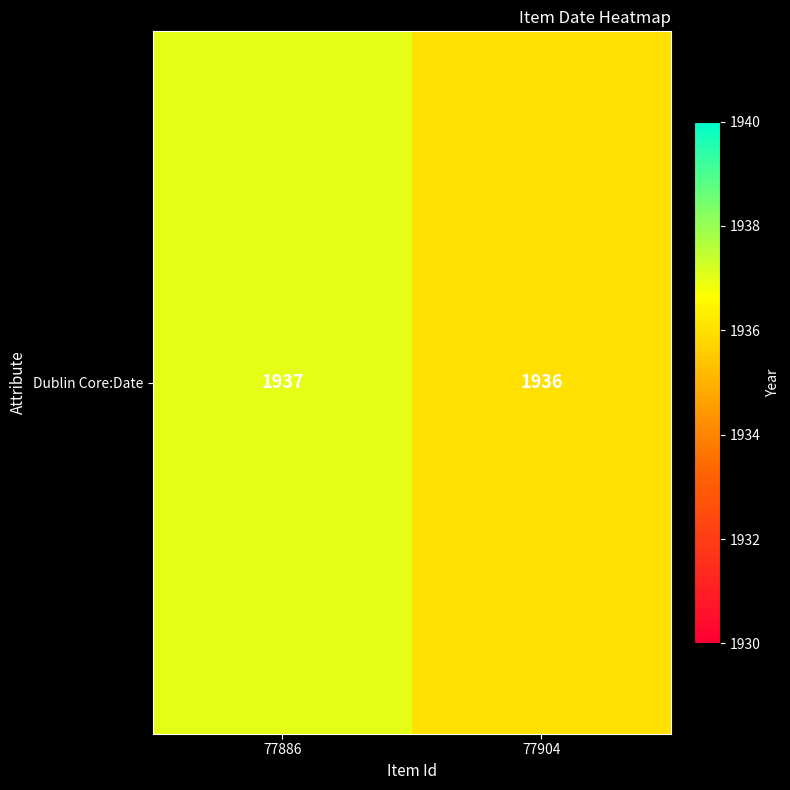

Is it true that the value at 77886 is 1937?

True